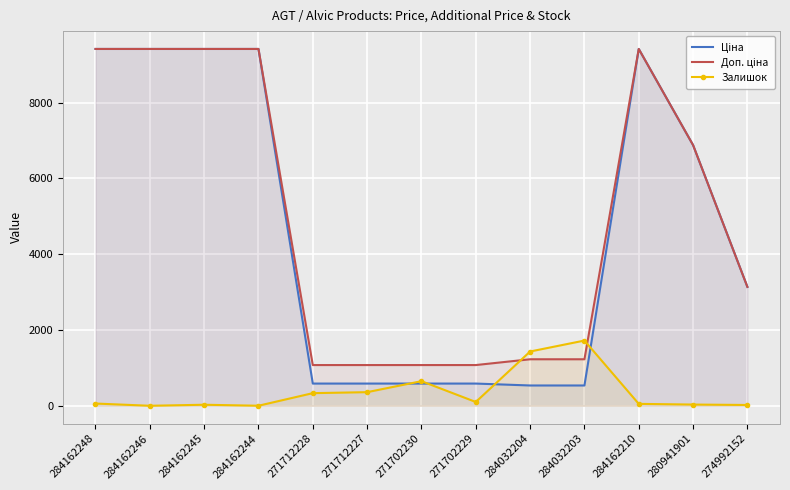

How many data points does each series have?

13